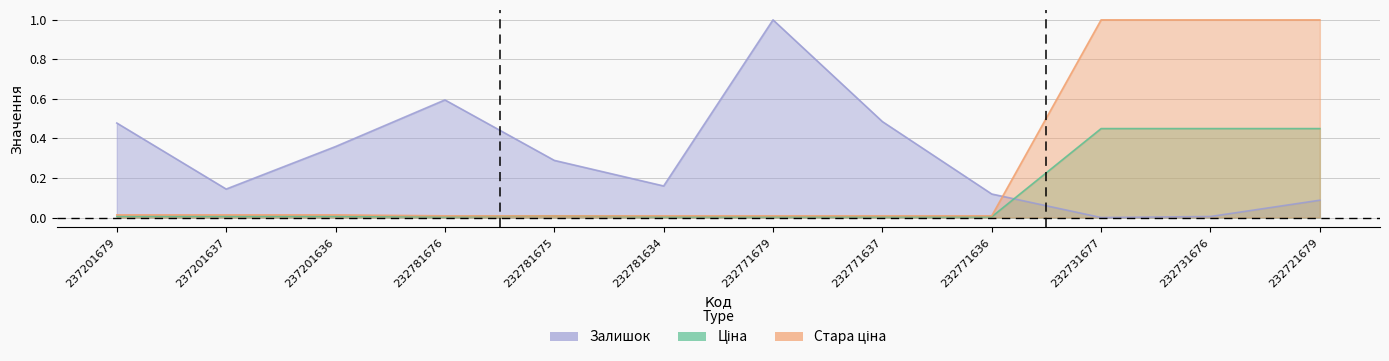

Which series has the largest total across all categories?

Залишок